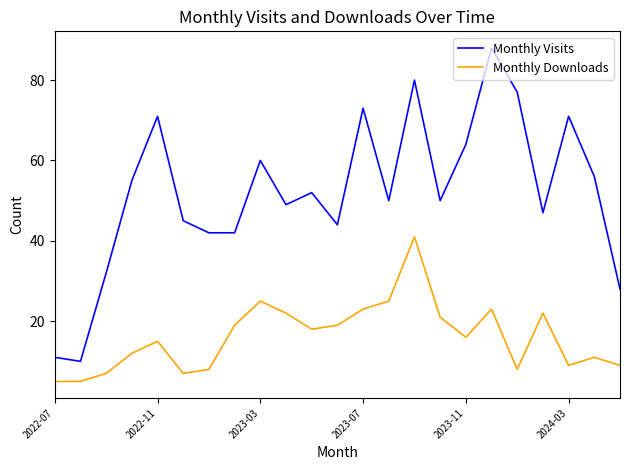

Which series has the largest total across all categories?

Monthly Visits